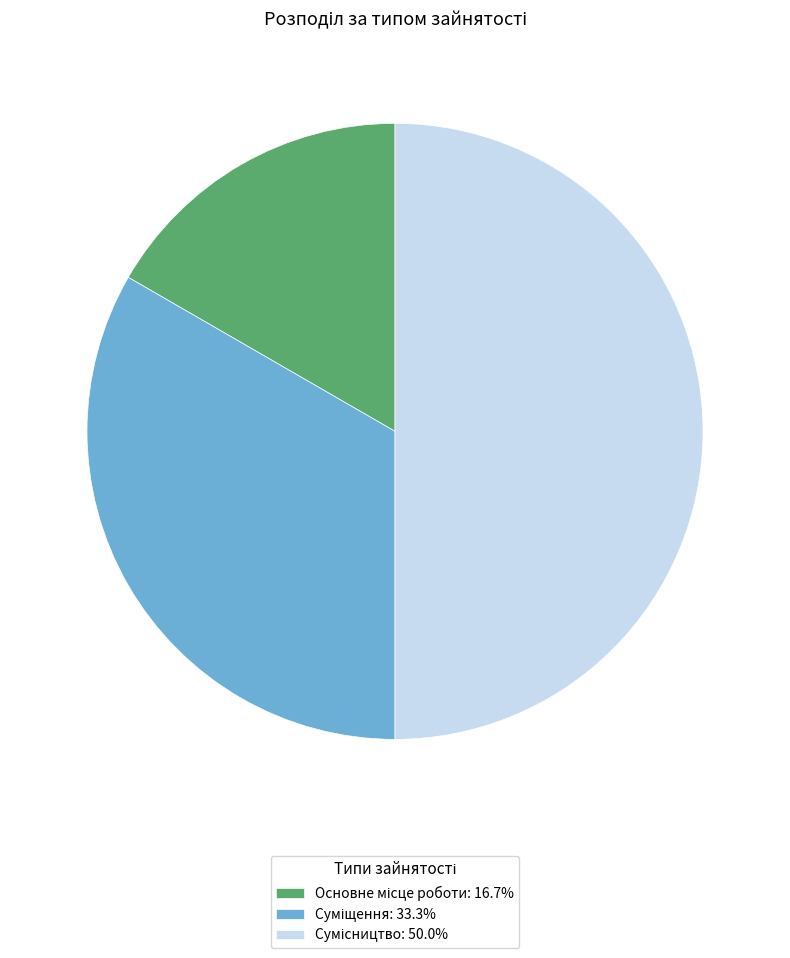

What is the change in value from Основне місце роботи to Сумісництво?

+2